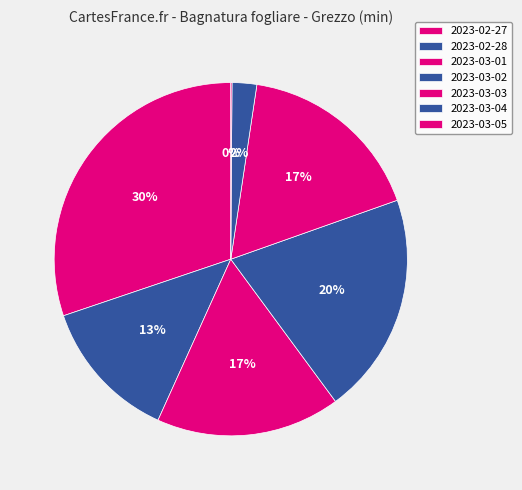

To the nearest percent, what is the combined percentage of 2023-03-05 and 2023-02-28?

13%